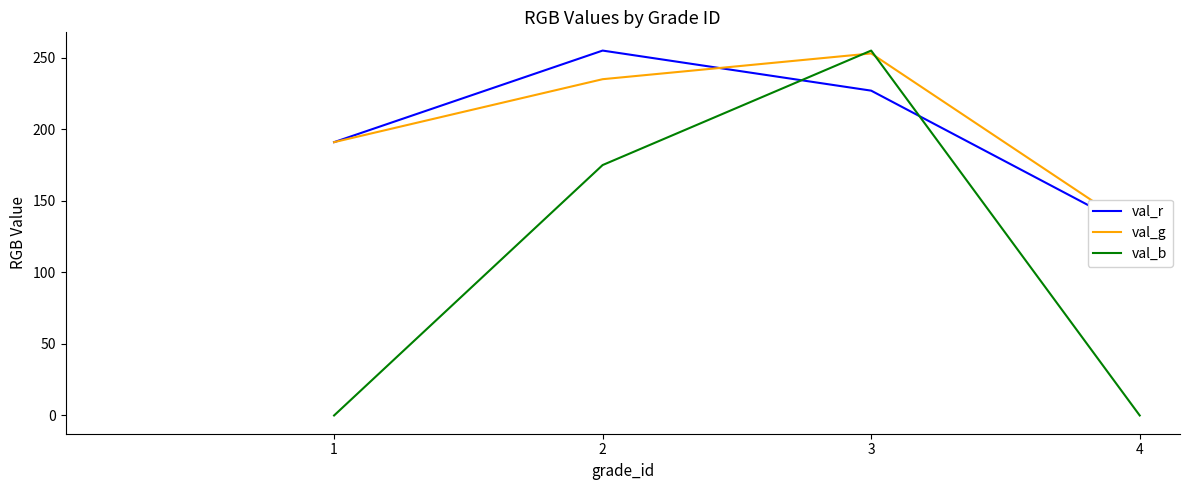

What is the sum of all val_r values?

801